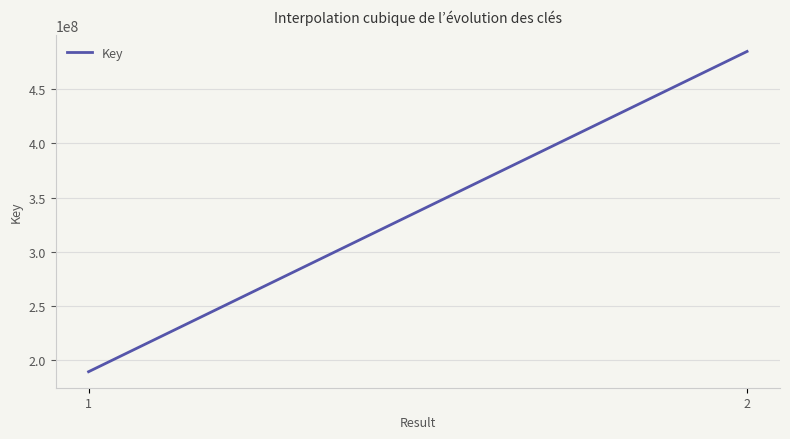

What is the minimum value shown in the chart?

189262416.0